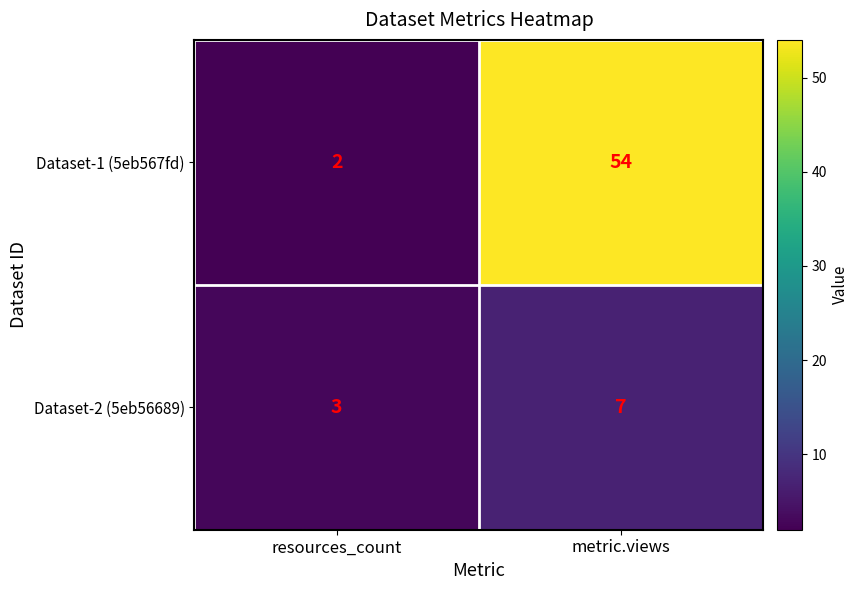

How many distinct data groups are displayed?

2